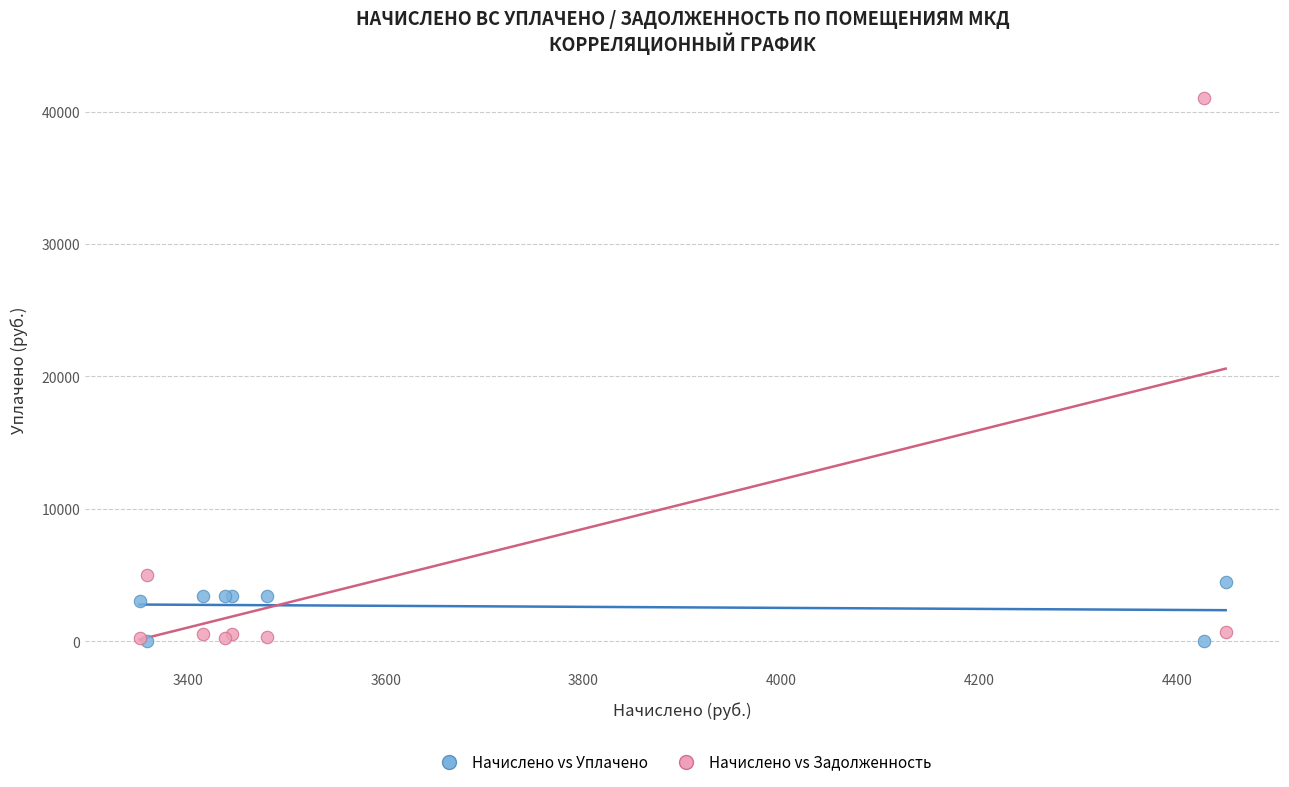

In the Начислено vs Задолженность series, what Y value is closest to 20638?

5009.6